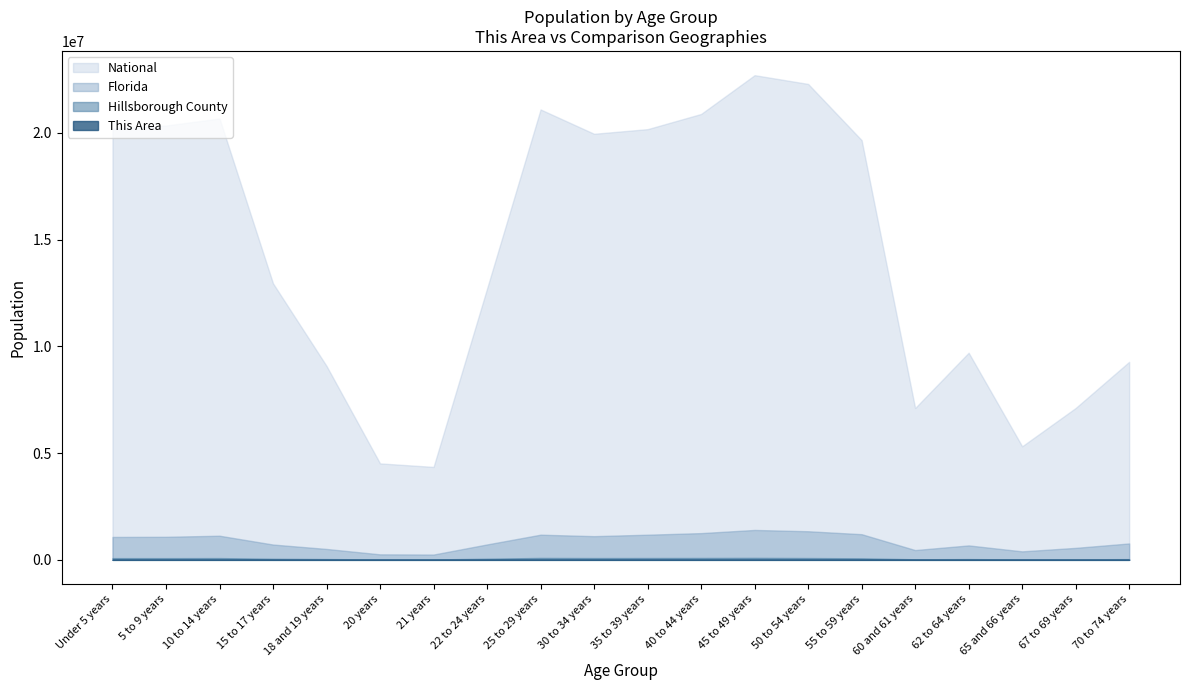

Read the This Area value at 30 to 34 years, to the nearest 5.

385